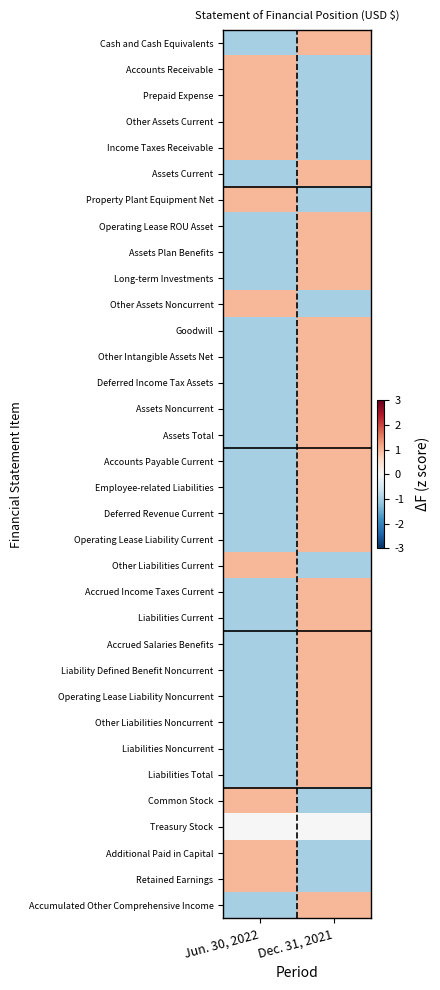

Between Jun. 30, 2022 and Dec. 31, 2021, which is larger?

Dec. 31, 2021